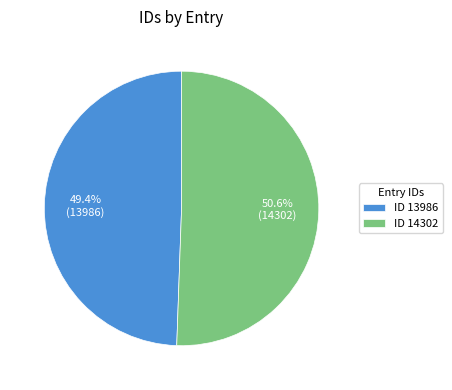

What percentage do ID 14302 and ID 13986 together represent?

100.0%